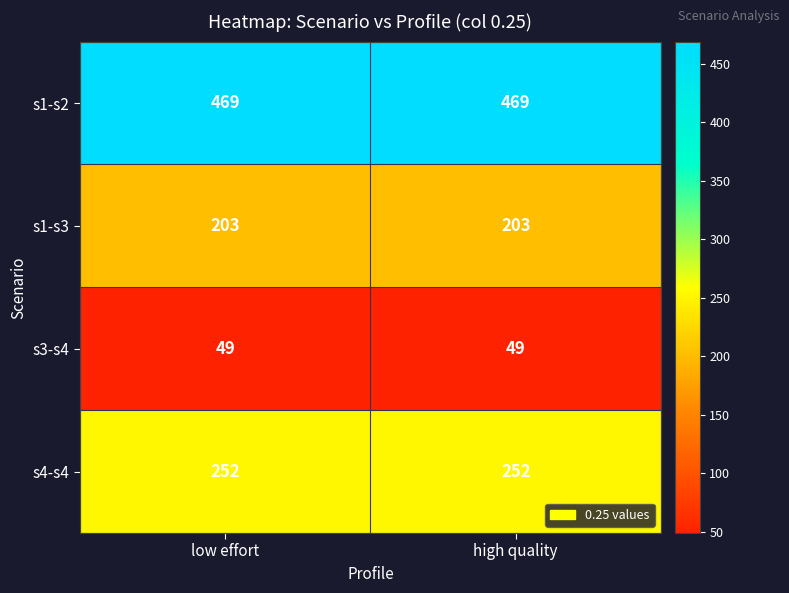

Reading left to right, list all the values displayed in this chart.

s1-s2: low effort=469	high quality=469
s1-s3: low effort=203	high quality=203
s3-s4: low effort=49	high quality=49
s4-s4: low effort=252	high quality=252